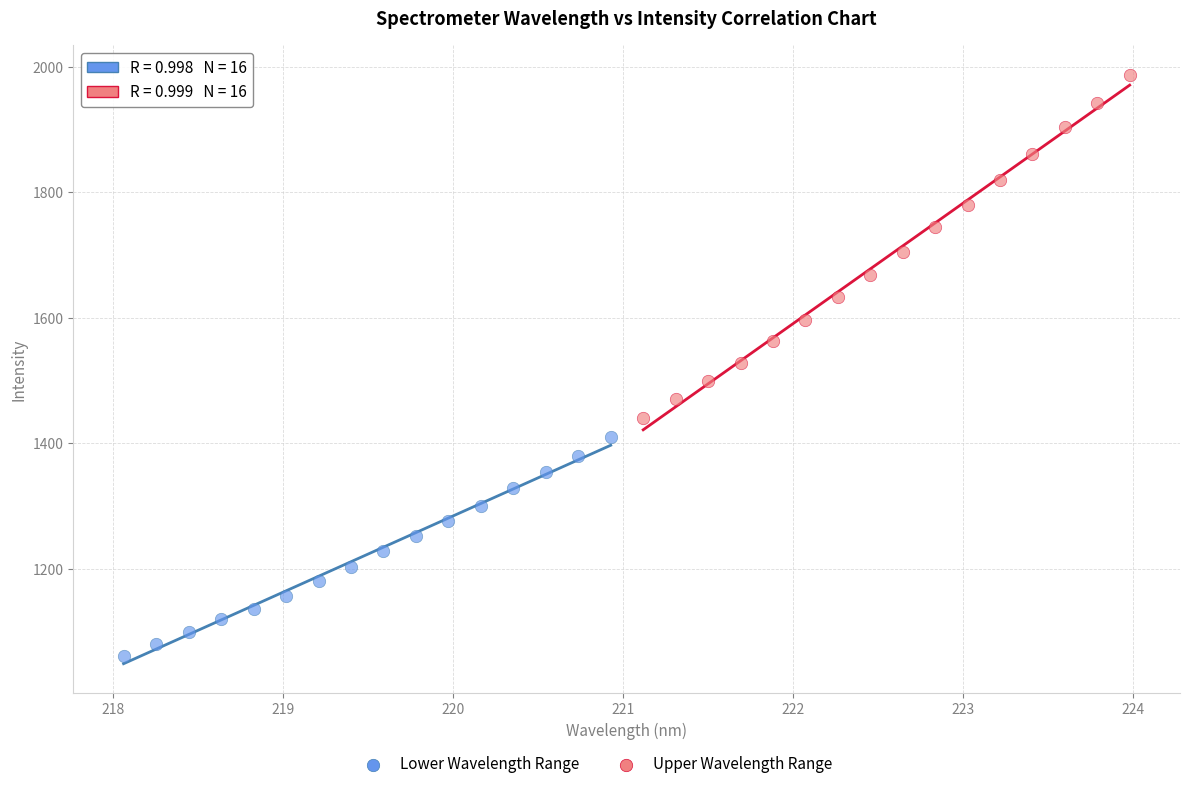

Which series has the widest spread of Y values?

Upper Wavelength Range